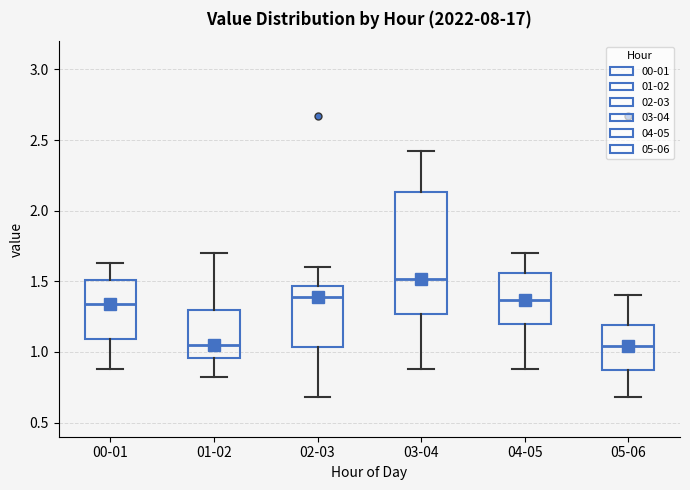

Comparing the boxes themselves (not the whiskers), which one is the tallest?

03-04